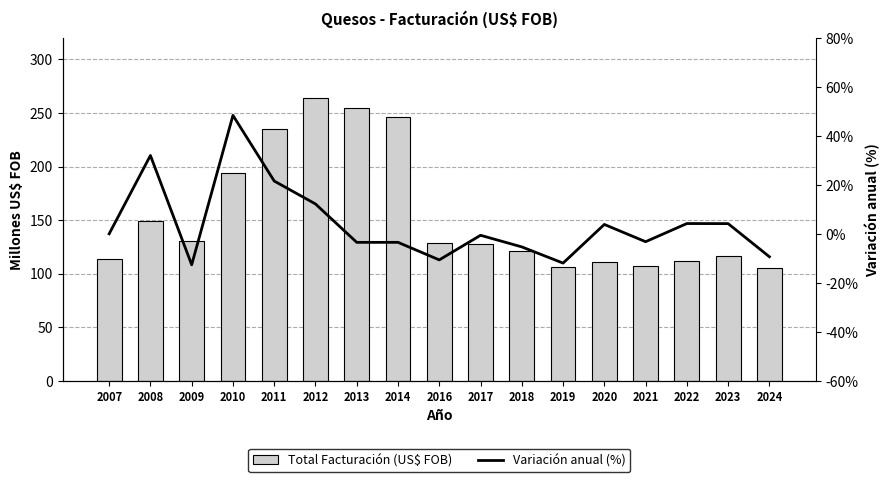

Which series has the widest spread of values?

Total Facturación (US$ FOB)